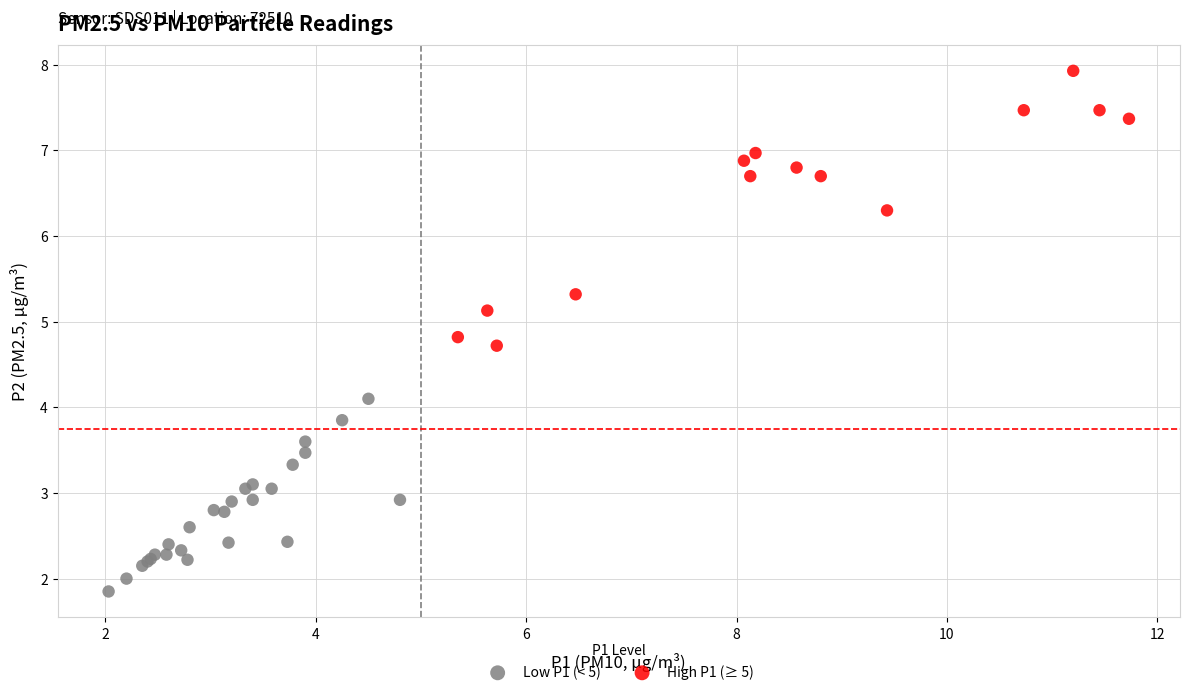

Which series contains the highest Y value?

High P1 (≥ 5)